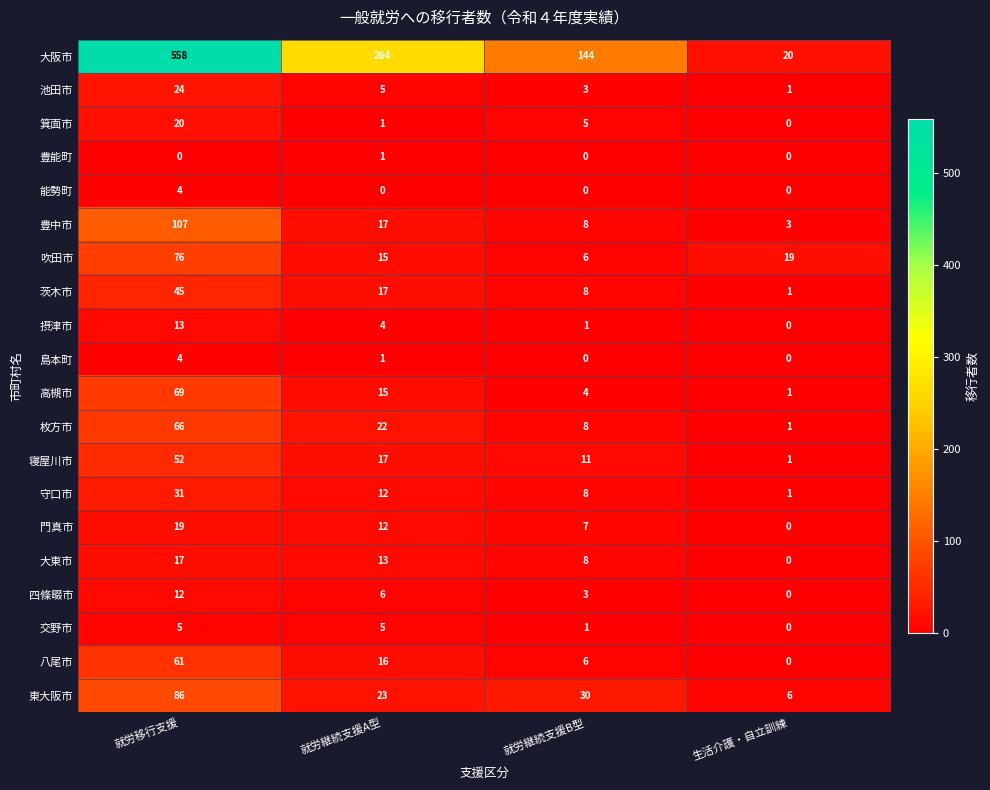

Rank the categories by 門真市 value from lowest to highest.

生活介護・自立訓練, 就労継続支援B型, 就労継続支援A型, 就労移行支援